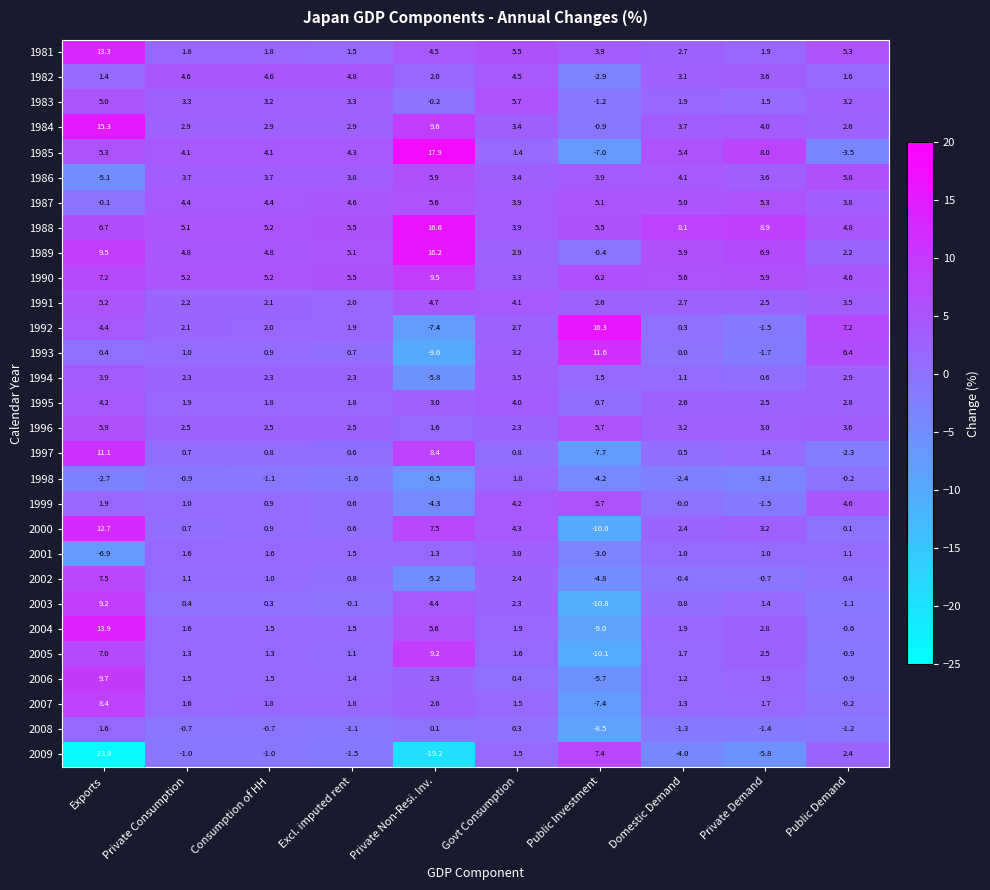

Which series has the largest total across all categories?

1988